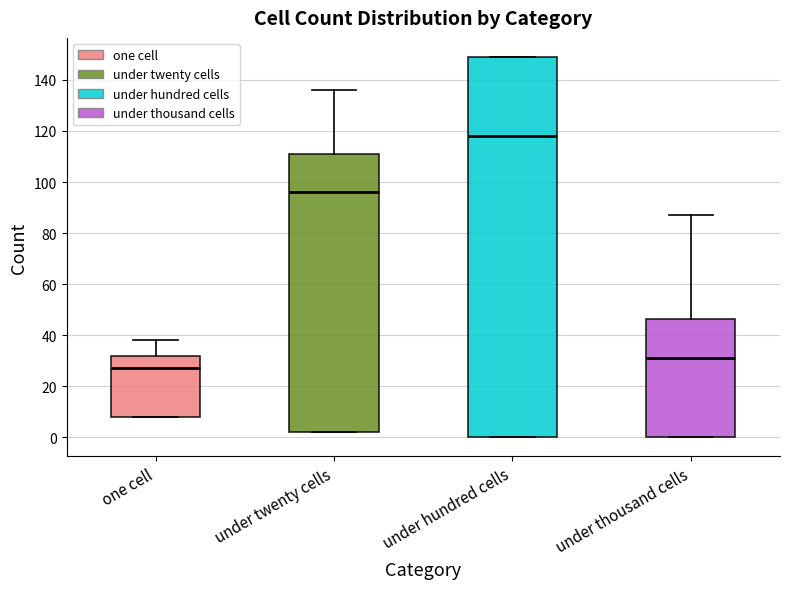

Which box has the highest median line?

under hundred cells